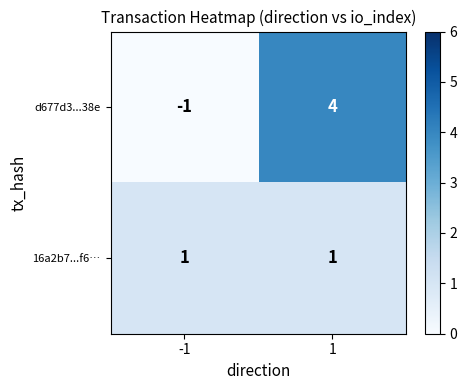

List the series in order of their peak value, highest first.

d677d3...38e, 16a2b7...f6…